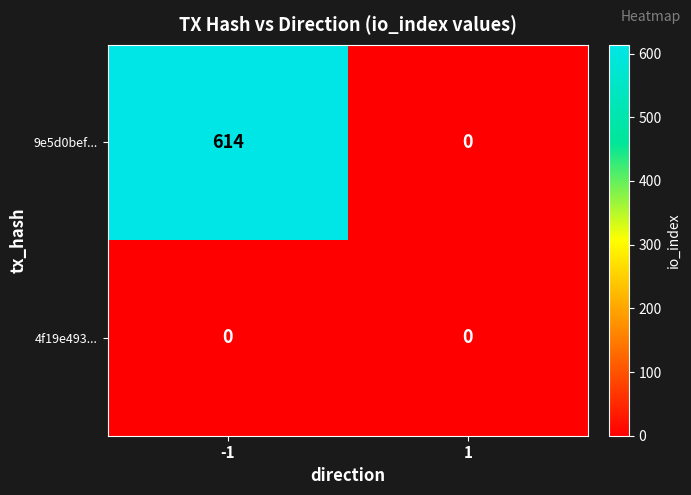

List the series in order of their overall mean, highest first.

9e5d0bef..., 4f19e493...